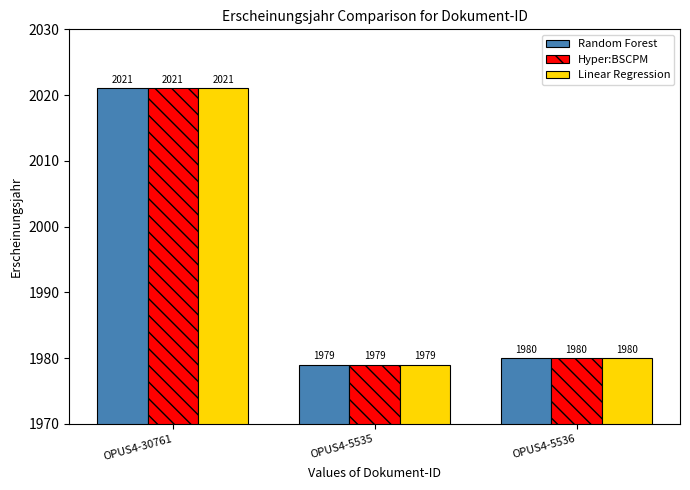

List the labels in order of Random Forest value, largest first.

OPUS4-30761, OPUS4-5536, OPUS4-5535